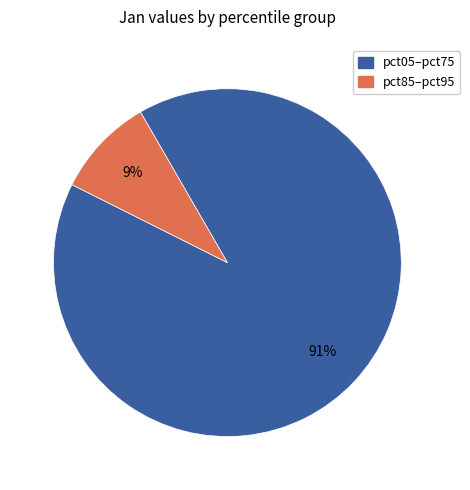

To the nearest percent, what is the average slice percentage?

50%